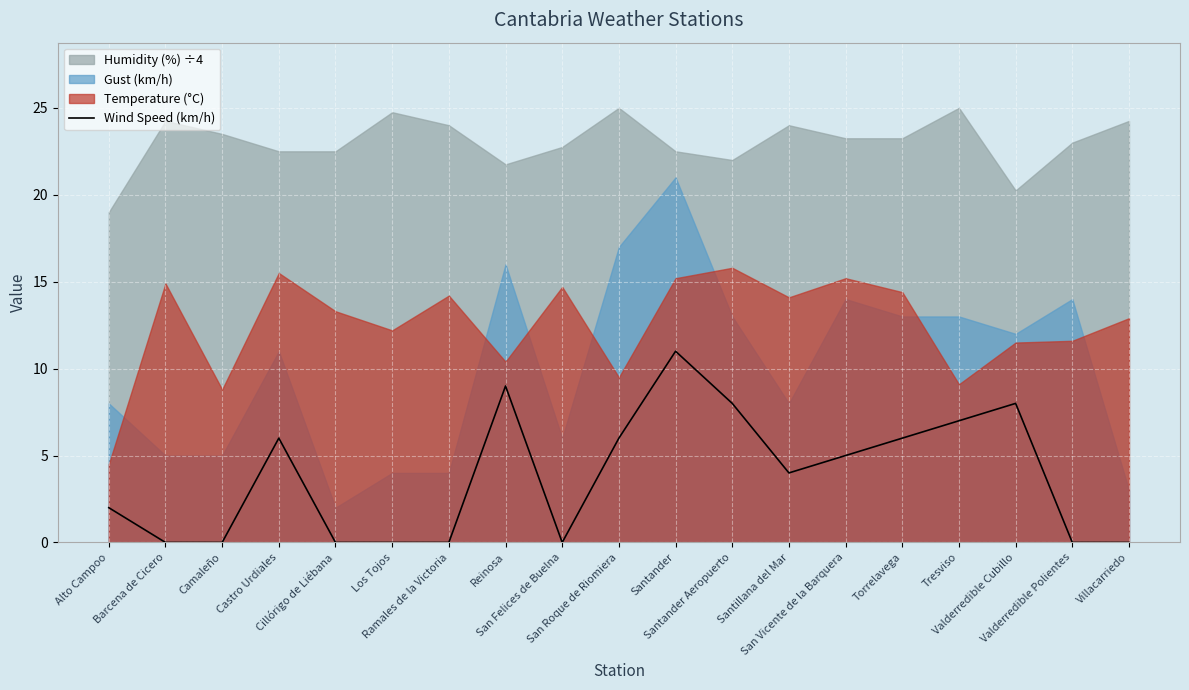

At which category does the chart reach its peak across all series?

Santander